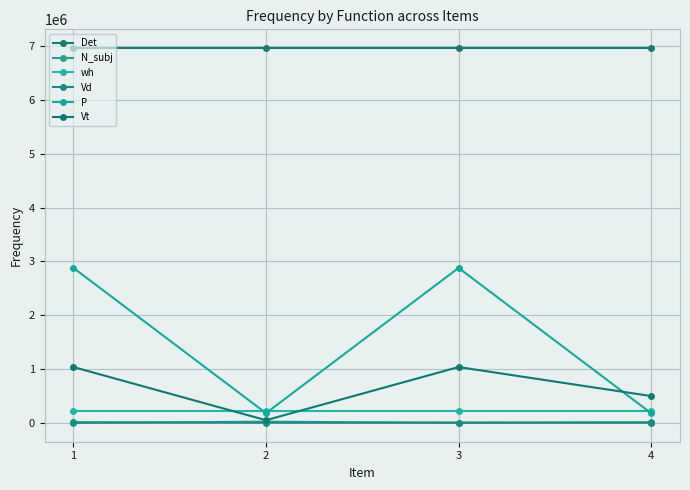

Rank the series at 2 from highest to lowest value.

Det, wh, P, Vt, N_subj, Vd